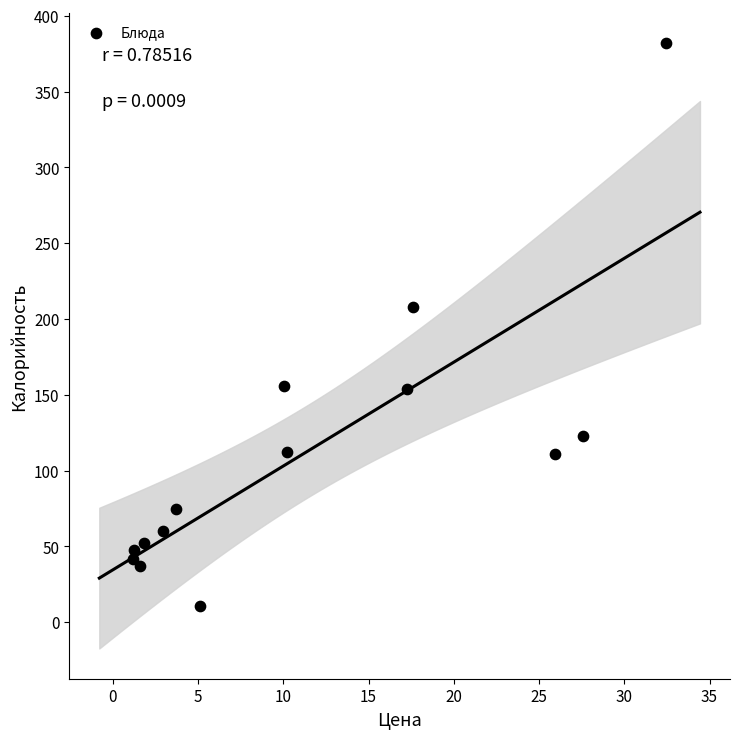

What Y value in the scatter plot is closest to 196?

208